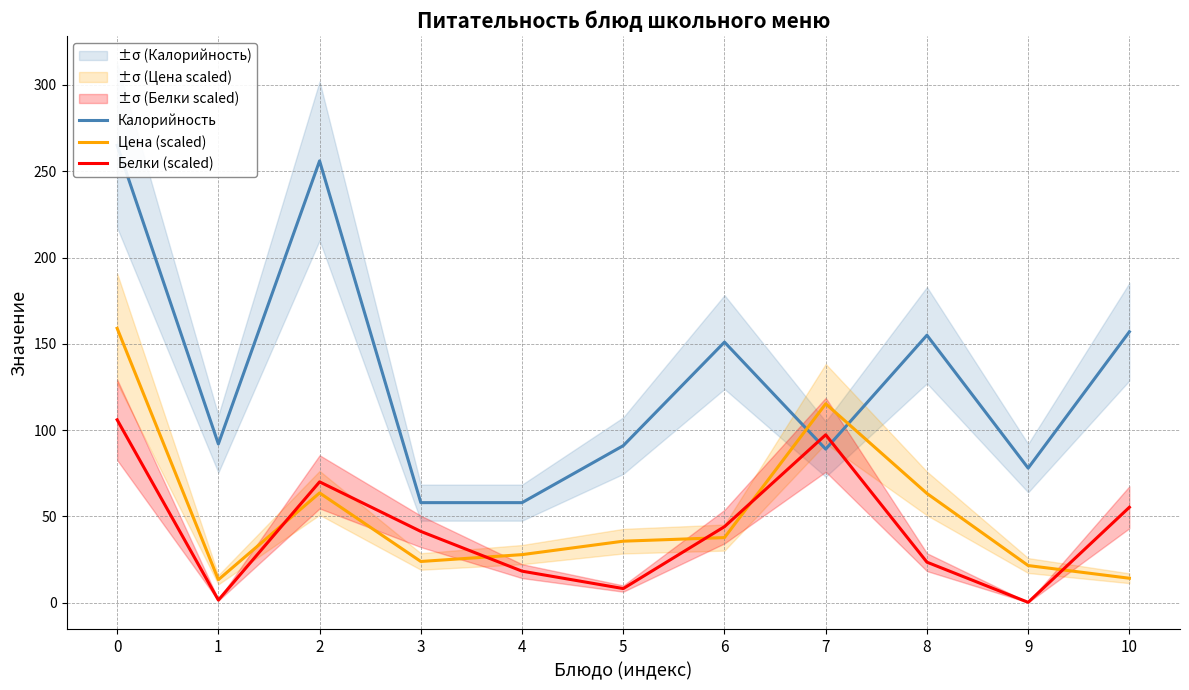

How many lines are shown in the chart?

3